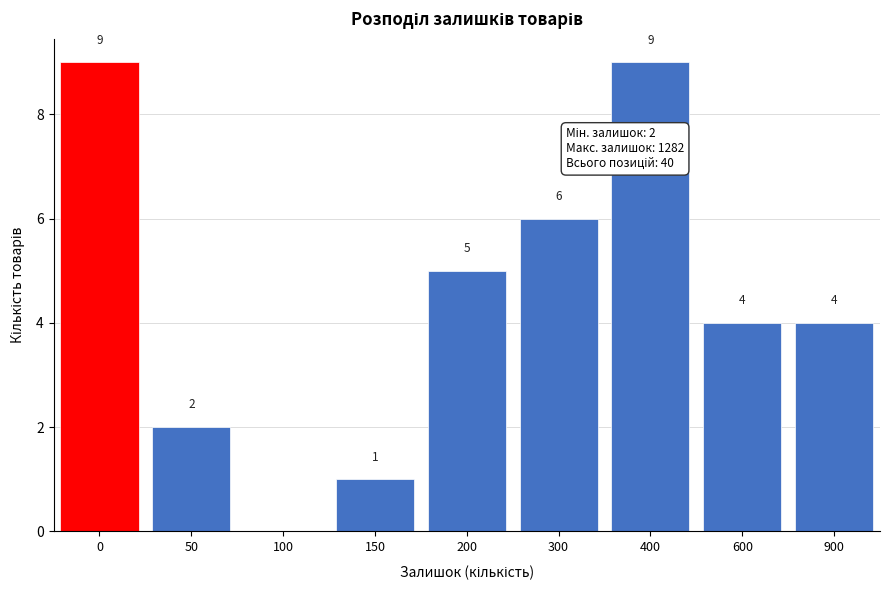

Reading right to left, what are all the values shown in this chart?

900=4	600=4	400=9	300=6	200=5	150=1	100=0	50=2	0=9